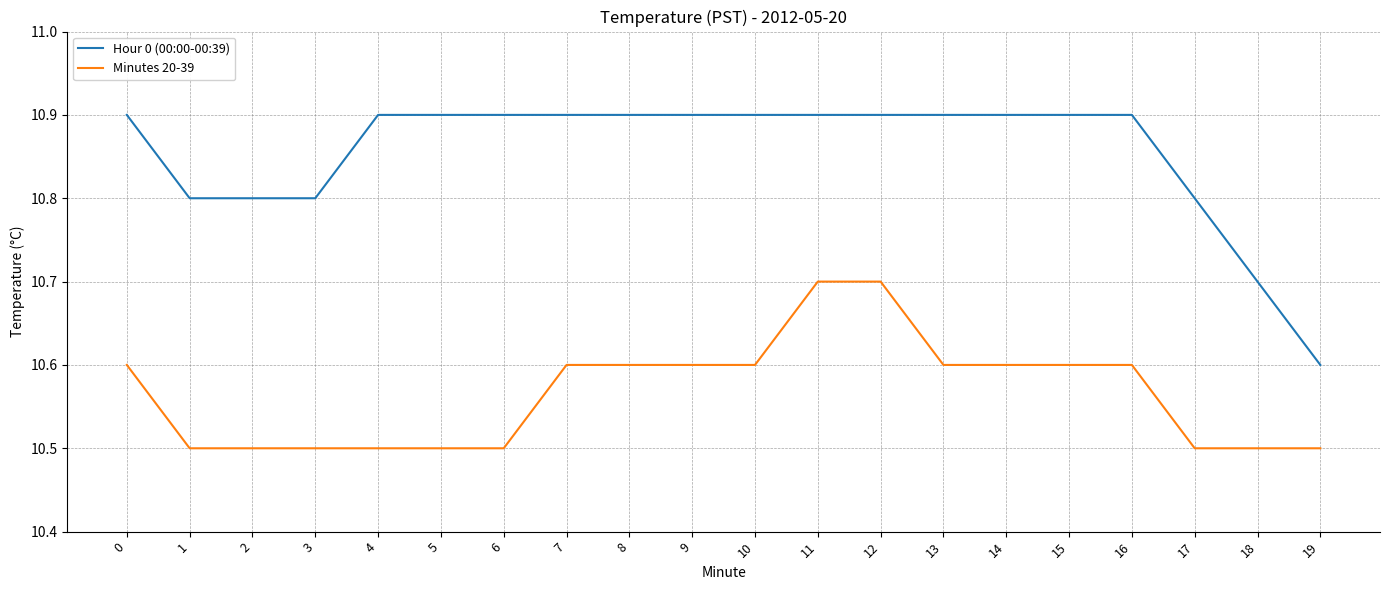

The value of Minutes 20-39 at 6 is 16.8. True or false?

False